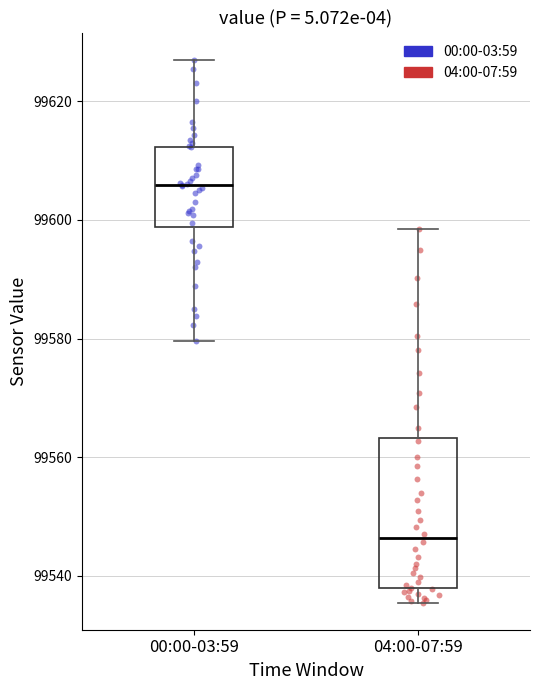

Reading left to right, transcribe this box plot: for each box, give where its median line is, the range the box spans, and where its two whiskers end, as read against the y-axis. The values are not printed on the chart, so give them approximately, as read against the axis.

00:00-03:59: median 99606, box 99598 to 99612, whiskers 99580 to 99628
04:00-07:59: median 99546, box 99538 to 99564, whiskers 99536 to 99598